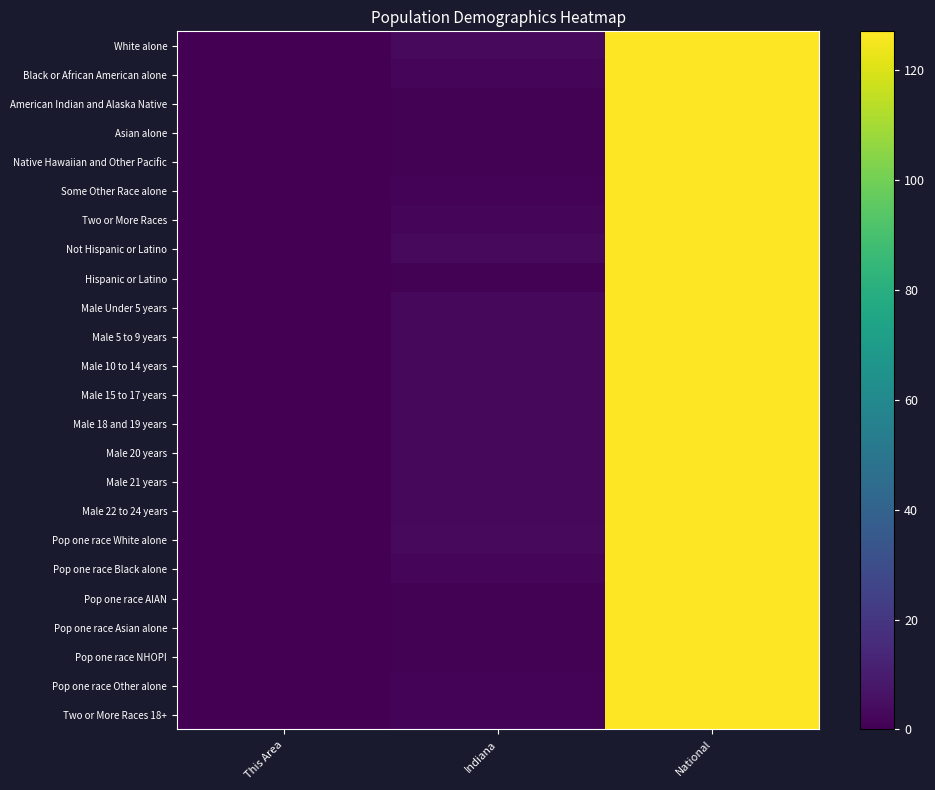

At how many categories does at least one series exceed 123?

1